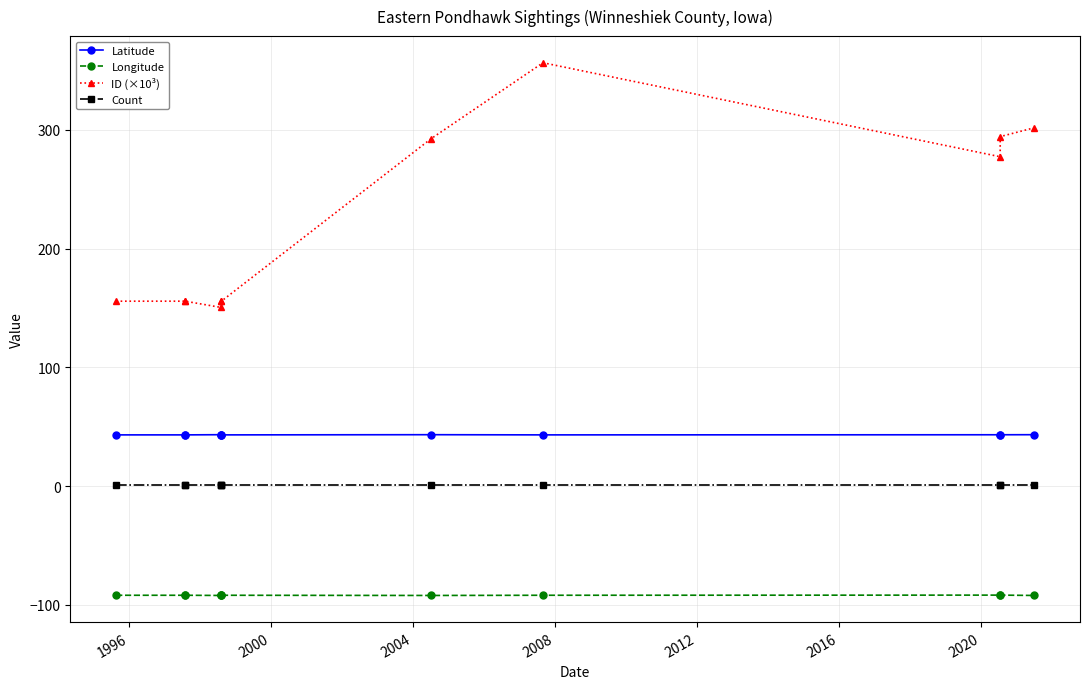

What is the approximate value of Count at 2012?

1.0